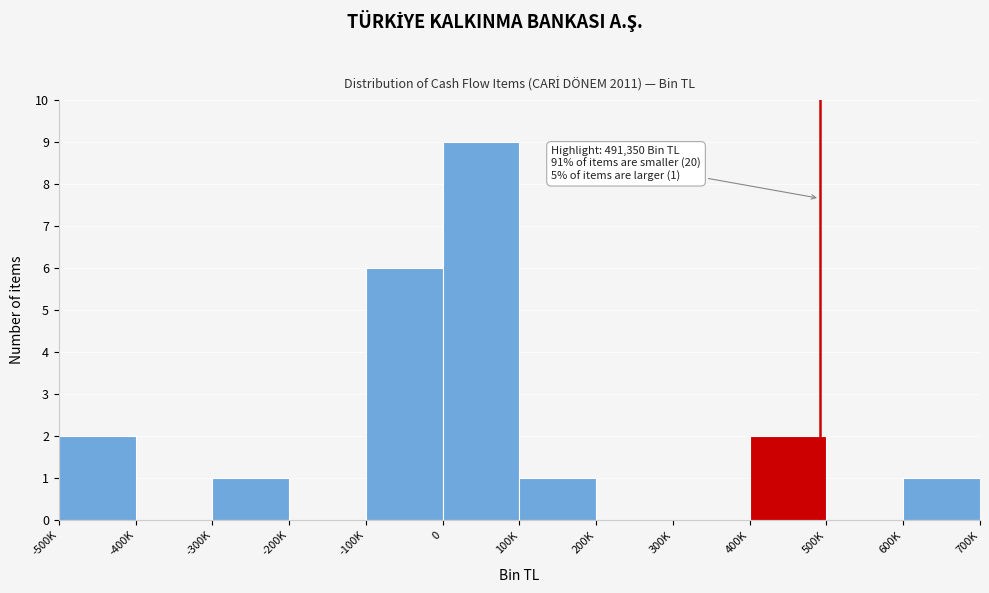

Reading left to right, transcribe all the data shown in this chart.

-500K=2	-400K=0	-300K=1	-200K=0	-100K=6	0=9	100K=1	200K=0	300K=0	400K=2	500K=0	600K=1